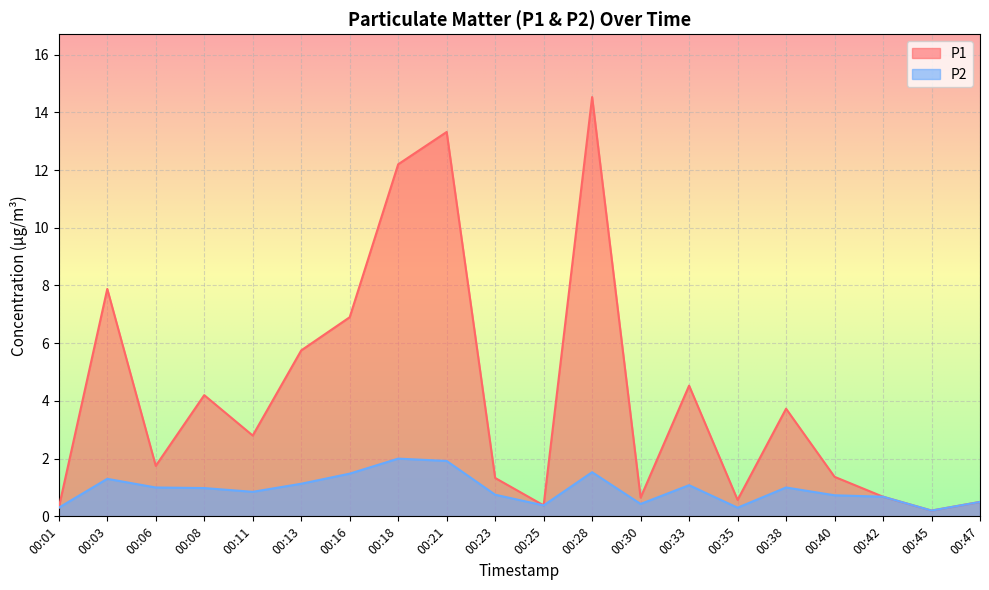

At which label is P2 closest to 1?

00:06